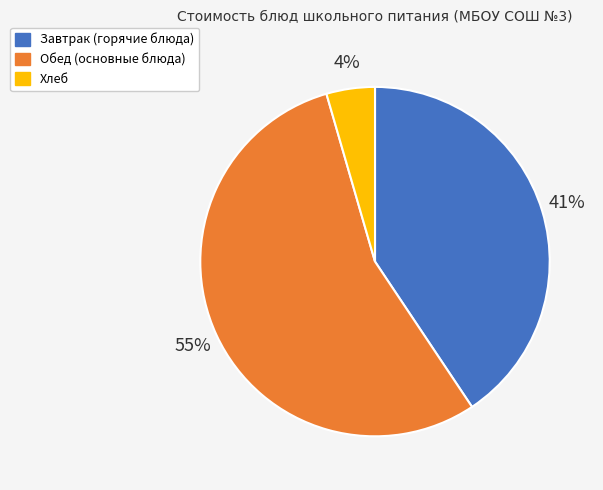

Is there any slice that represents more than half of the pie?

Yes